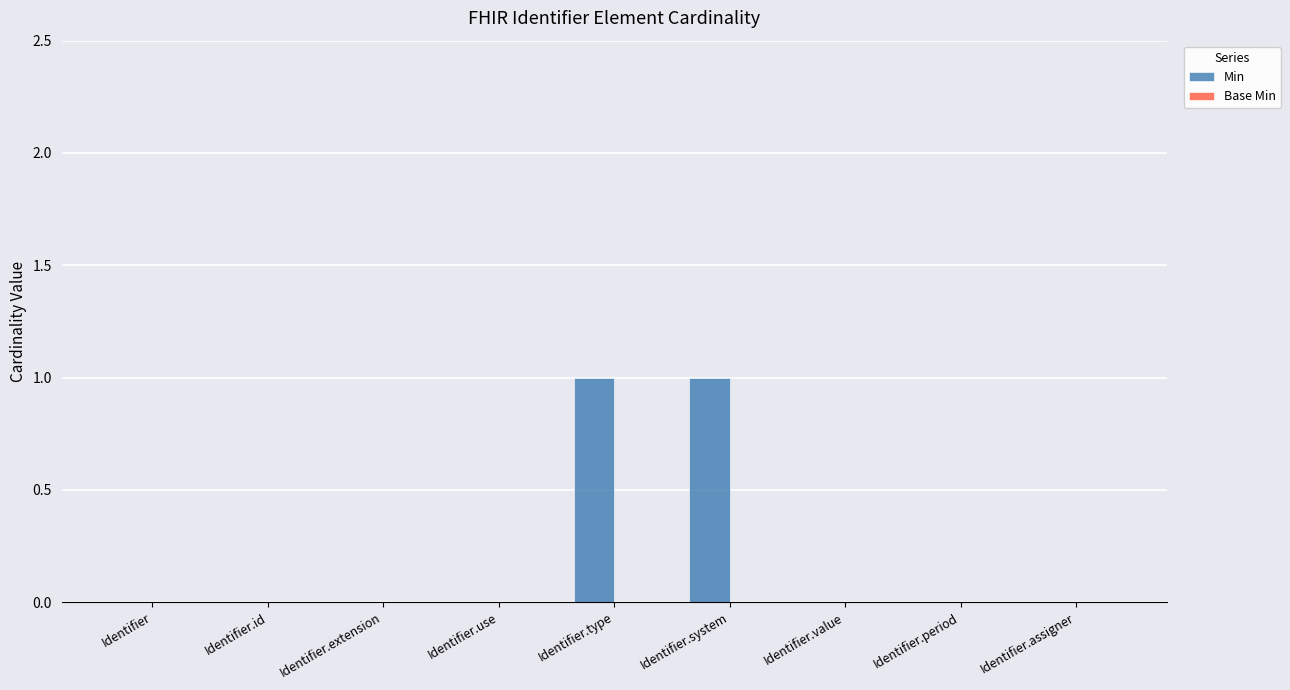

Between Identifier.type and Identifier.use, which is larger?

Identifier.type